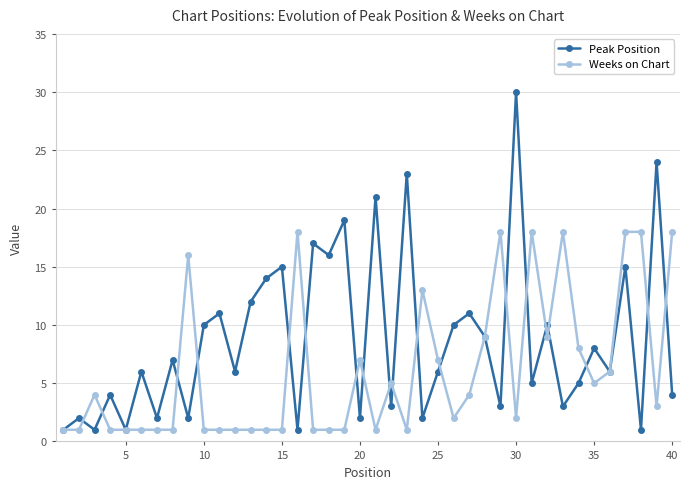

Rank the series by their maximum value, from lowest to highest.

Weeks on Chart, Peak Position